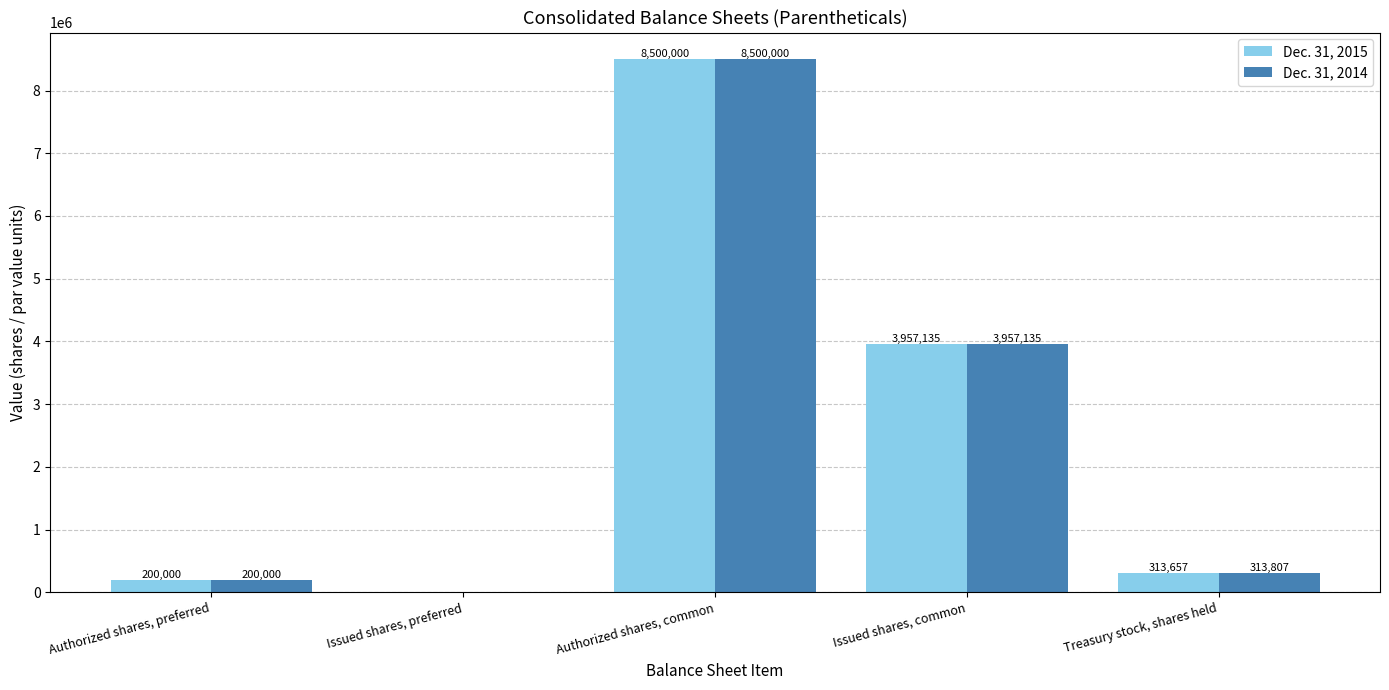

Reading left to right, list all the values displayed in this chart.

Dec. 31, 2015: Authorized shares, preferred=200000	Issued shares, preferred=0	Authorized shares, common=8500000	Issued shares, common=3957135	Treasury stock, shares held=313657
Dec. 31, 2014: Authorized shares, preferred=200000	Issued shares, preferred=0	Authorized shares, common=8500000	Issued shares, common=3957135	Treasury stock, shares held=313807